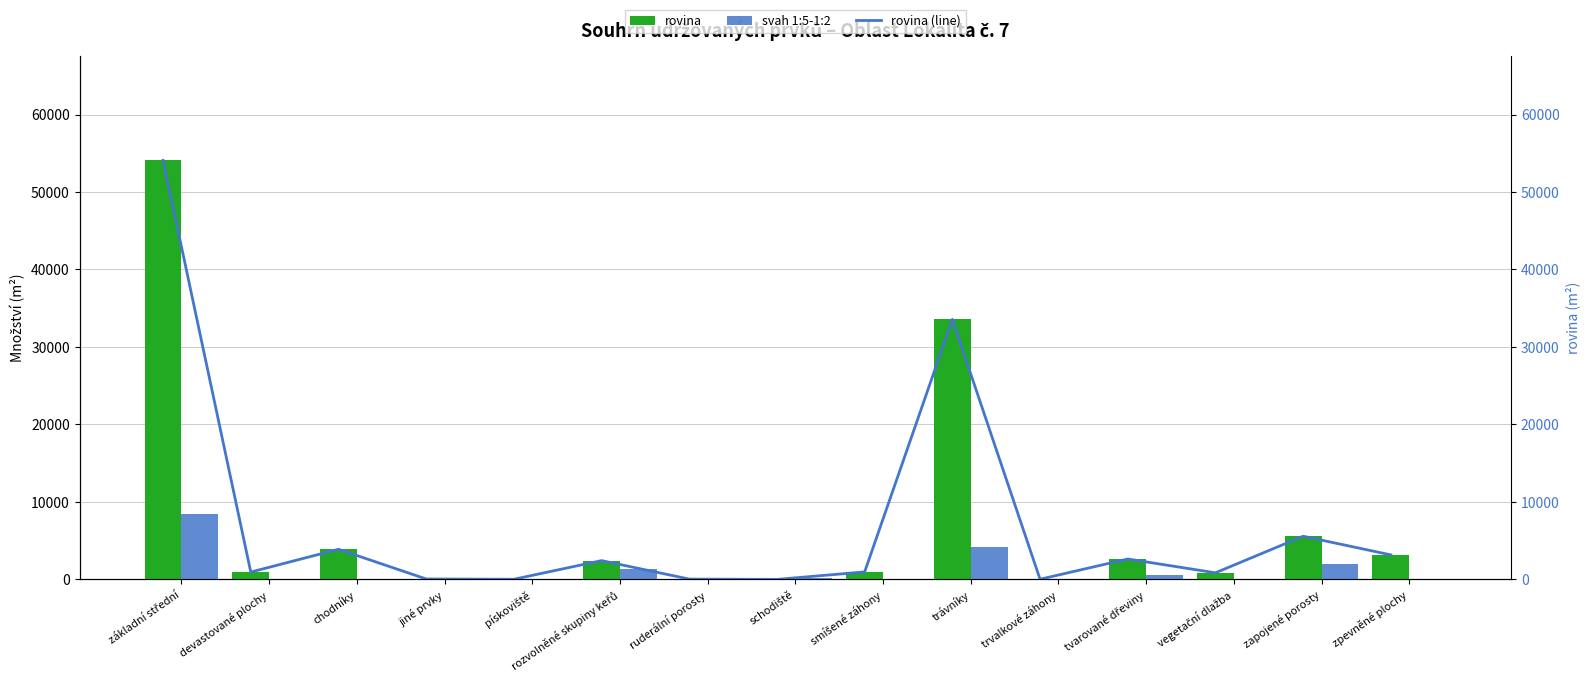

Are the bars grouped side by side (vs. stacked)?

Yes